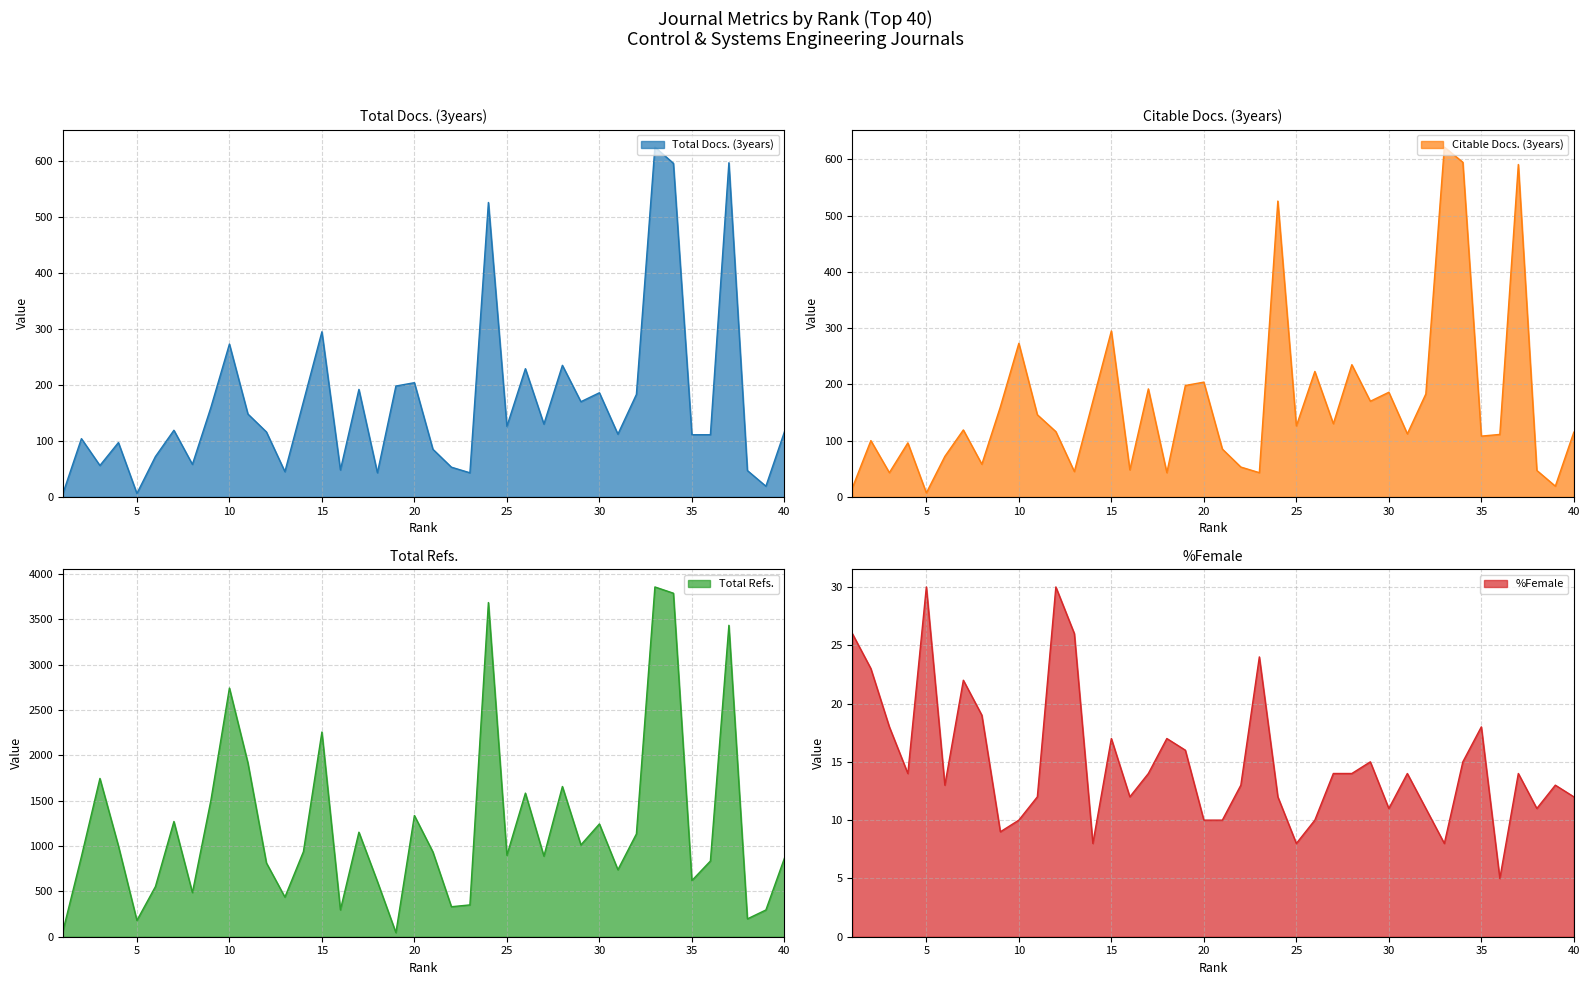

At 24, list the series in order from smallest to largest.

%Female, Total Docs. (3years), Citable Docs. (3years), Total Refs.